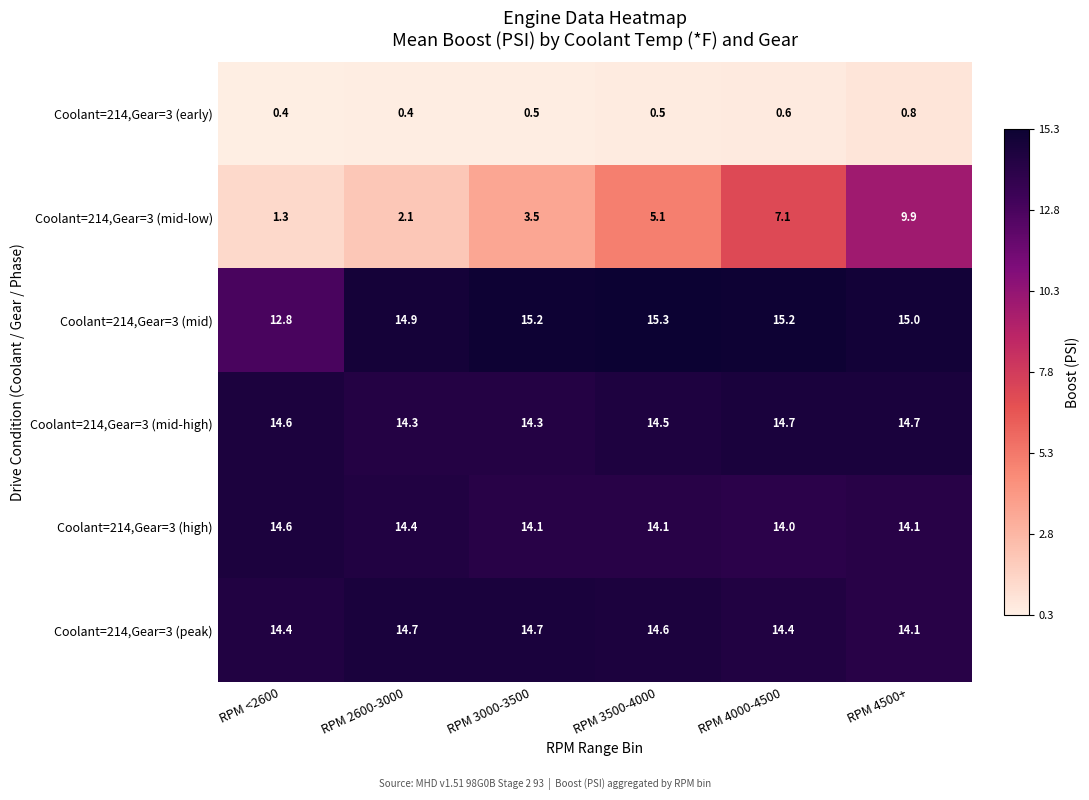

Is it true that Coolant=214,Gear=3 (early) equals 0.6 at RPM 4000-4500?

True